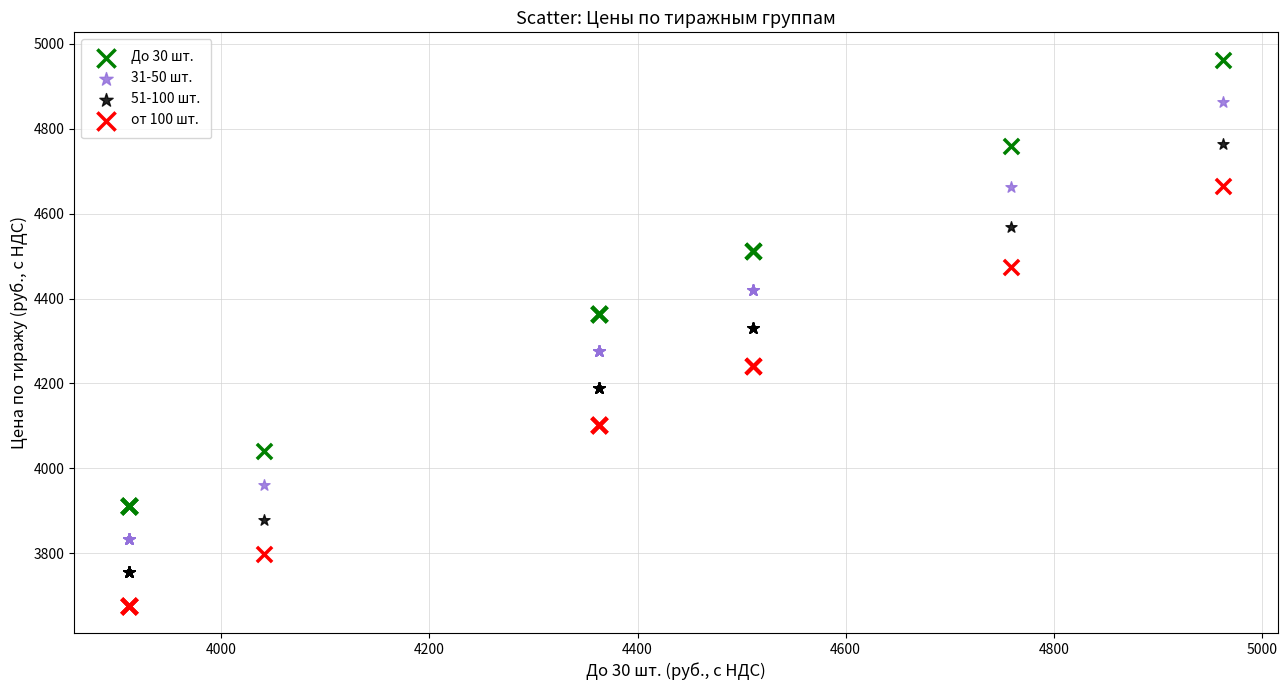

Which series reaches the minimum Y coordinate?

от 100 шт.